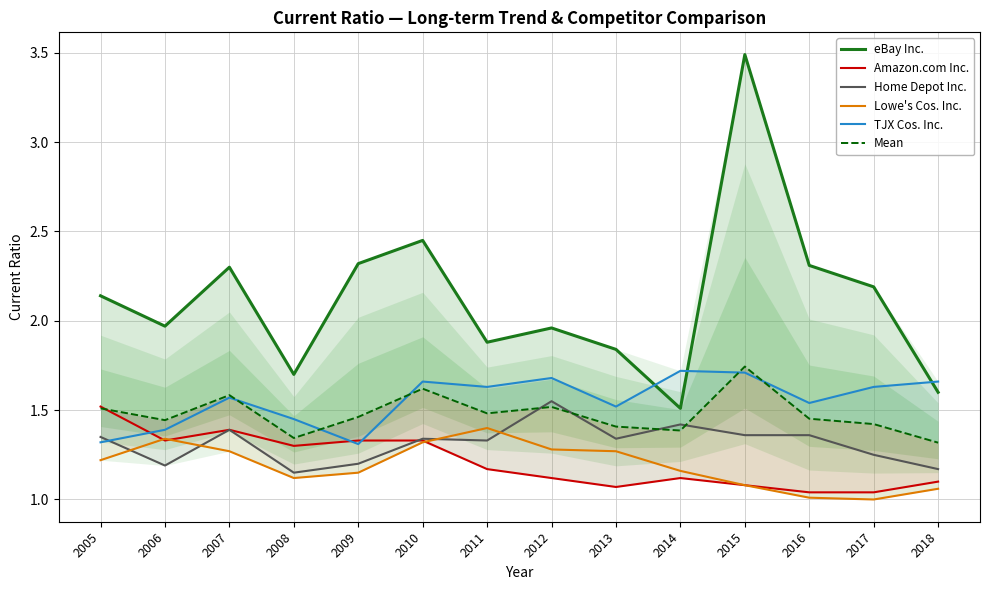

True or false: TJX Cos. Inc. has more than 2 points higher than both neighbors.

True